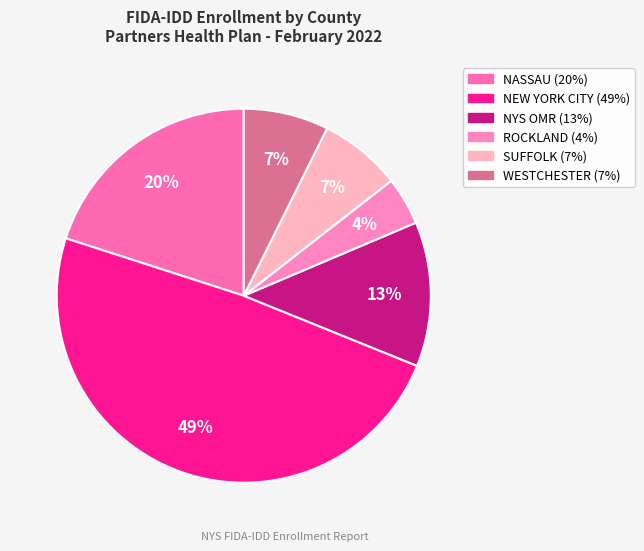

Which has a higher value, NEW YORK CITY or WESTCHESTER?

NEW YORK CITY